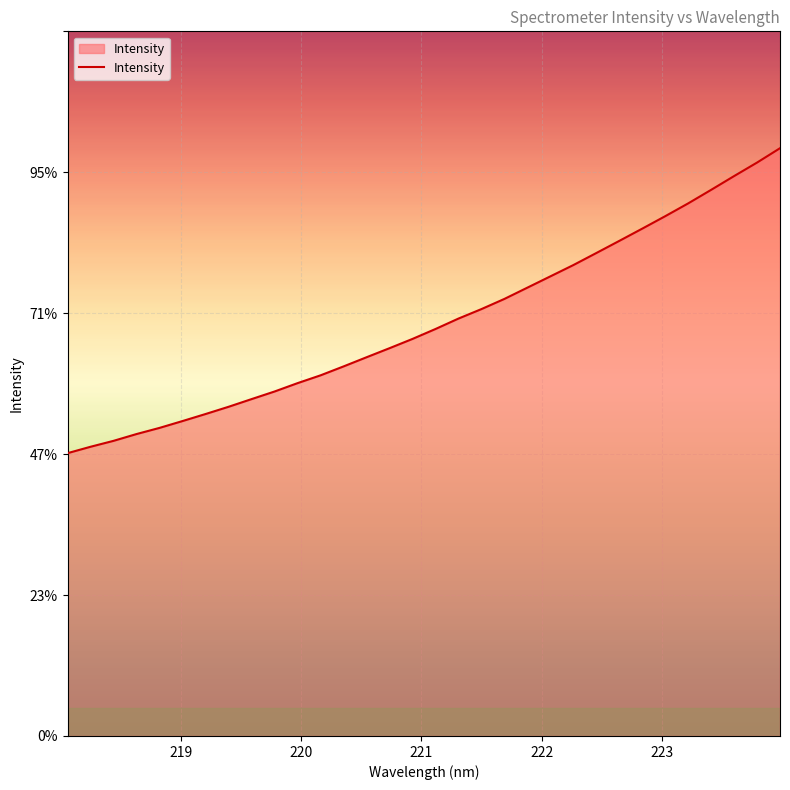

Does the chart display data point markers on the line(s)?

No